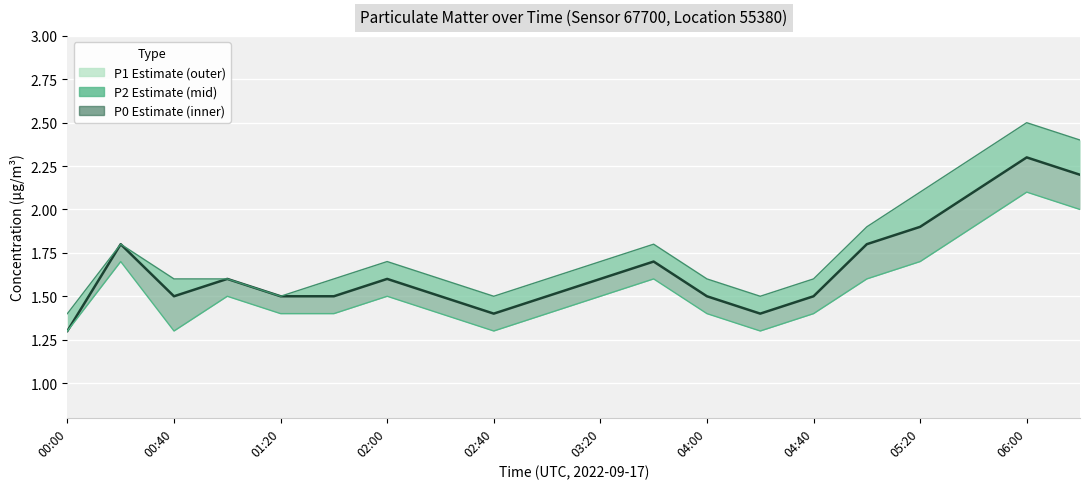

True or false: P2 central estimate and P0 lower estimate intersect in this chart.

False